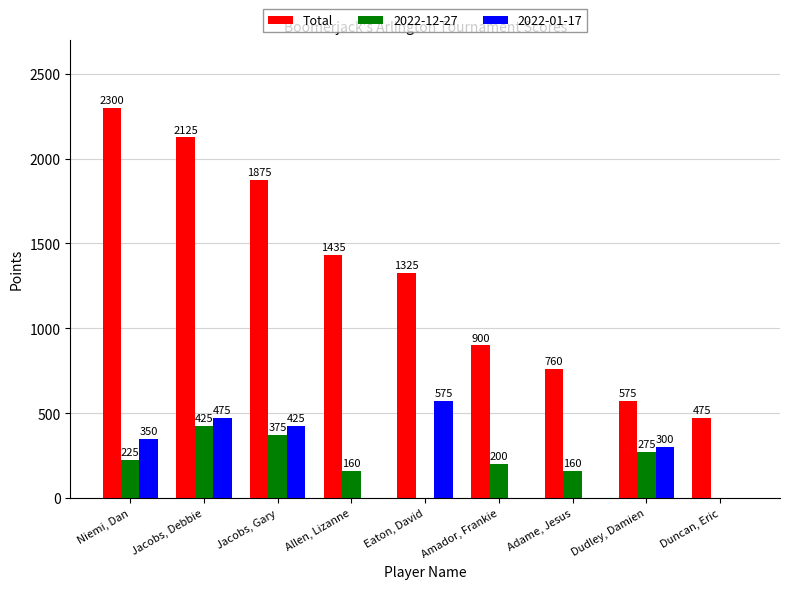

Where is Total nearest to the value 1387?

Allen, Lizanne